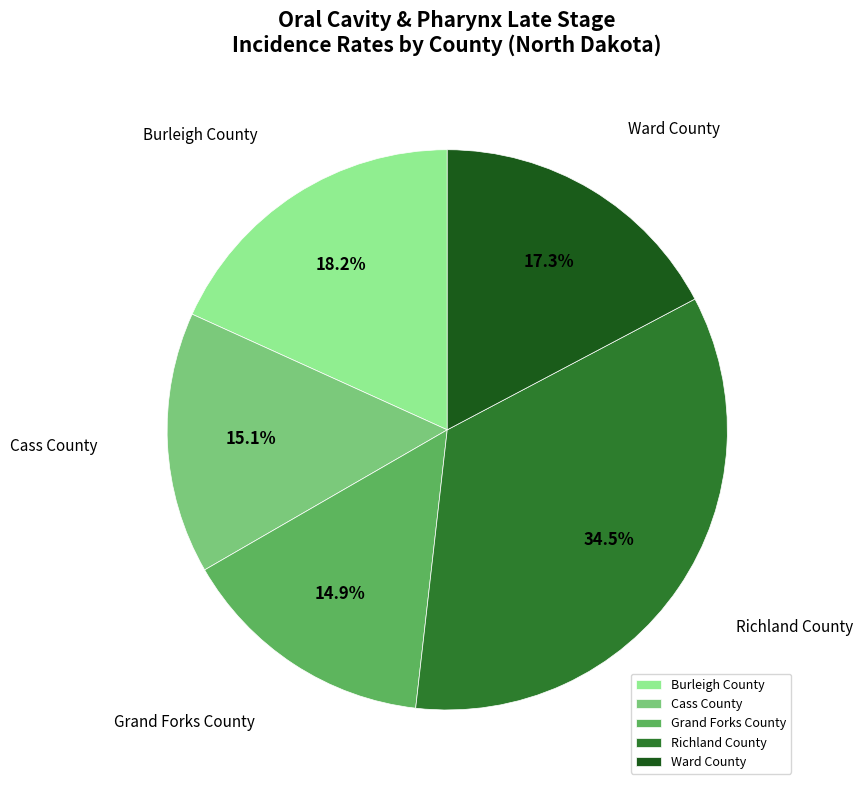

What percentage is the Burleigh County slice, to the nearest percent?

18%